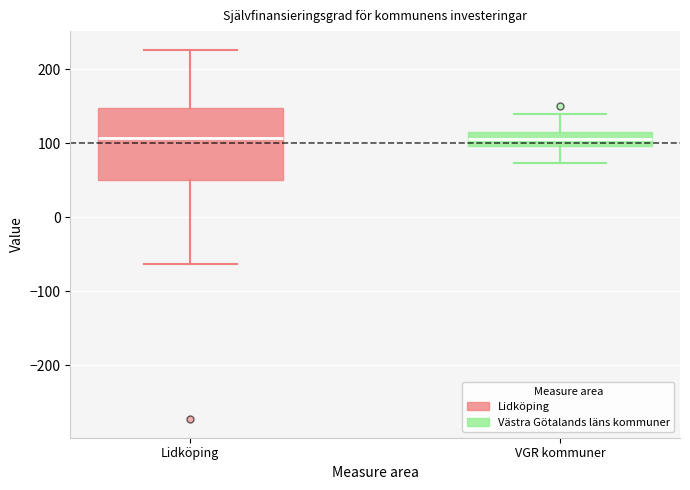

Reading left to right, transcribe this box plot: for each box, give where its median line is, the range the box spans, and where its two whiskers end, as read against the y-axis. The values are not printed on the chart, so give them approximately, as read against the axis.

Lidköping: median 110, box 50 to 150, whiskers -60 to 230
VGR kommuner: median 110 (inside the box), box 100 to 110, whiskers 70 to 140